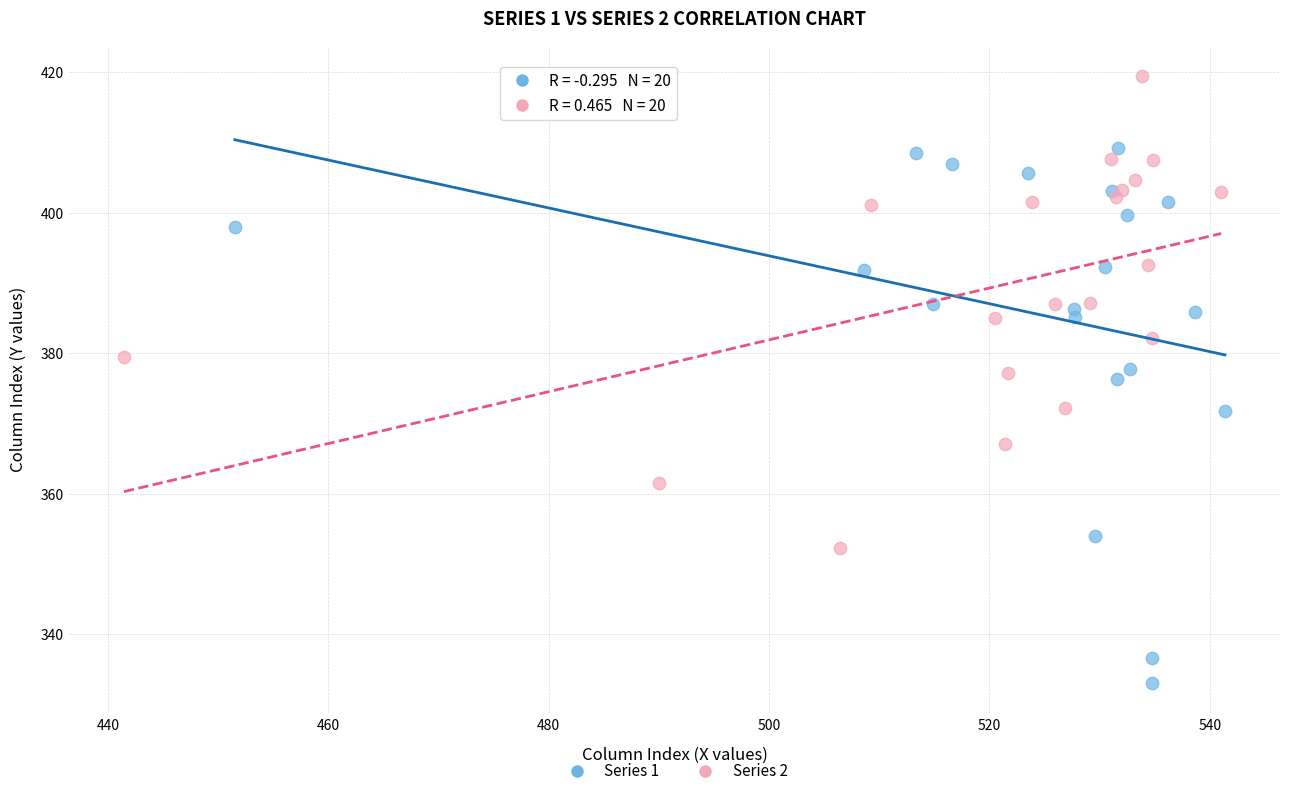

Which series has the widest spread of Y values?

Series 1